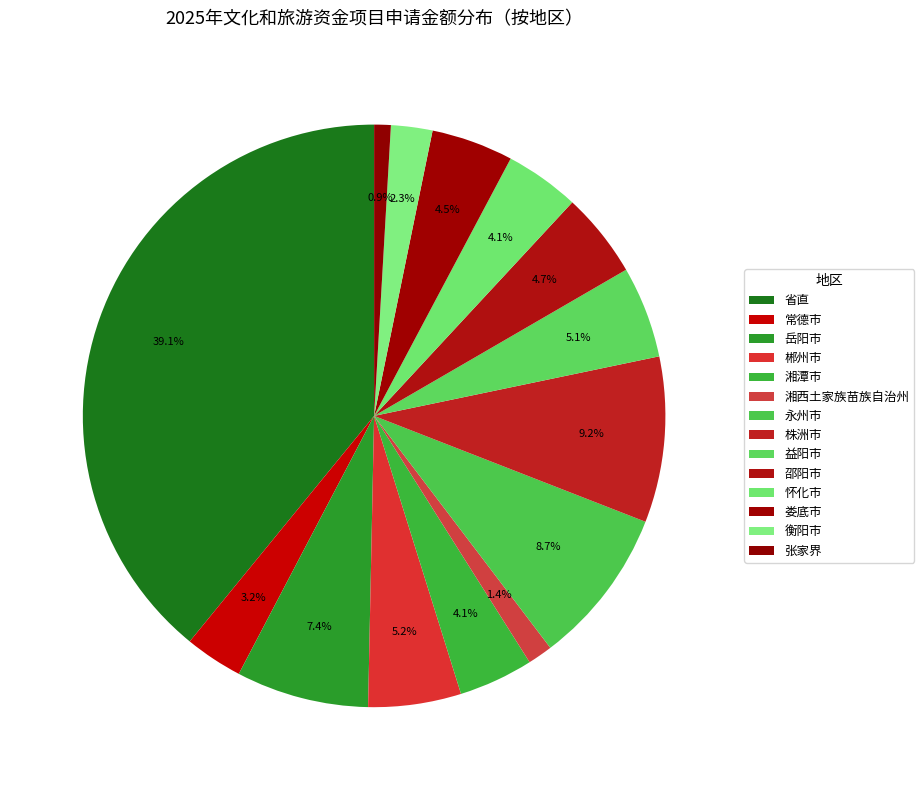

Does any single category account for the majority?

No